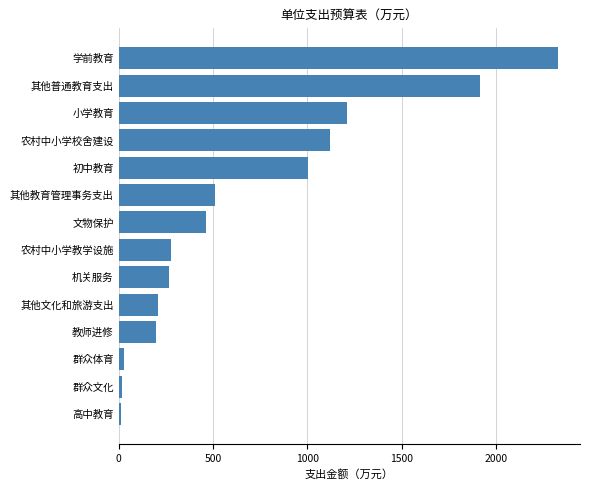

Which category has the highest value across all series?

学前教育